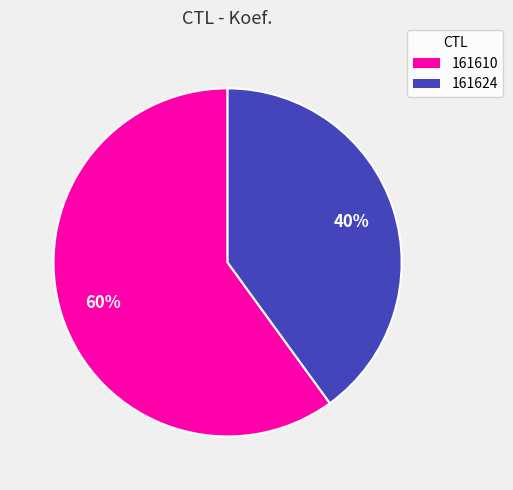

Is the sum of 161610 and 161624 greater than half?

Yes